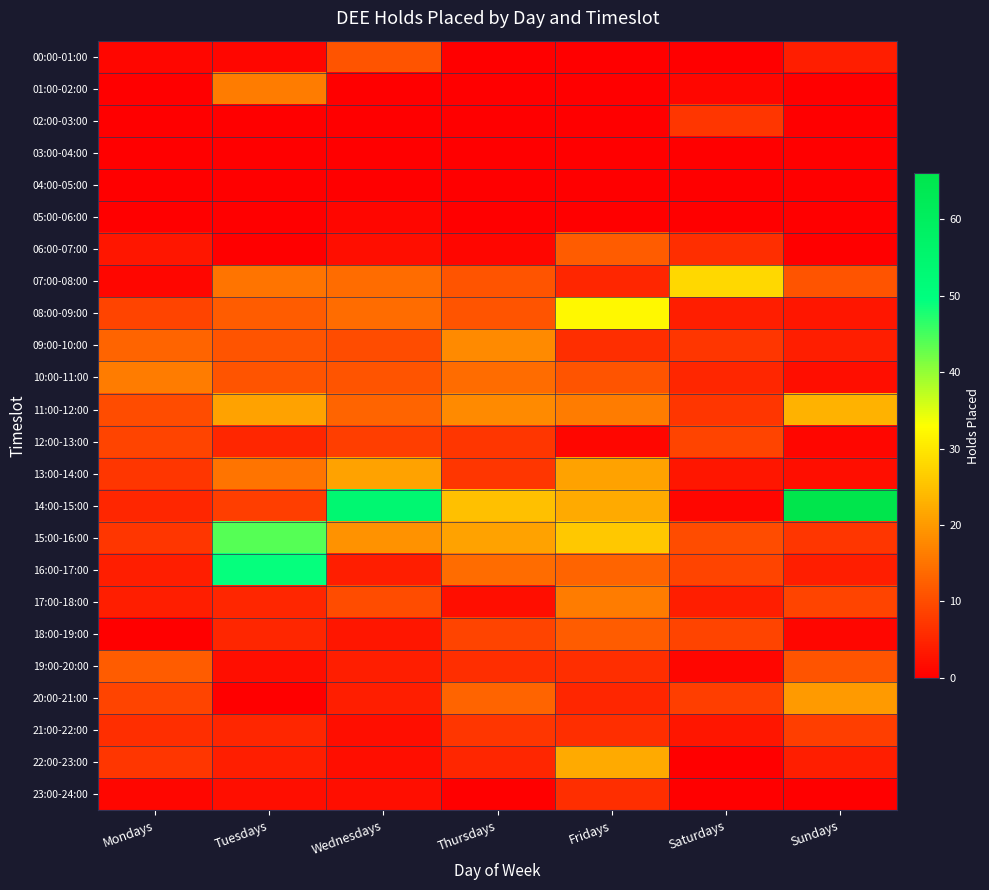

Reading right to left, transcribe all the data shown in this chart.

00:00-01:00: Sundays=4	Saturdays=0	Fridays=0	Thursdays=0	Wednesdays=11	Tuesdays=1	Mondays=1
01:00-02:00: Sundays=0	Saturdays=1	Fridays=0	Thursdays=0	Wednesdays=0	Tuesdays=16	Mondays=0
02:00-03:00: Sundays=0	Saturdays=7	Fridays=0	Thursdays=0	Wednesdays=0	Tuesdays=0	Mondays=0
03:00-04:00: Sundays=0	Saturdays=0	Fridays=0	Thursdays=0	Wednesdays=0	Tuesdays=0	Mondays=0
04:00-05:00: Sundays=0	Saturdays=0	Fridays=0	Thursdays=0	Wednesdays=0	Tuesdays=0	Mondays=0
05:00-06:00: Sundays=0	Saturdays=0	Fridays=0	Thursdays=0	Wednesdays=1	Tuesdays=0	Mondays=0
06:00-07:00: Sundays=0	Saturdays=6	Fridays=12	Thursdays=1	Wednesdays=2	Tuesdays=0	Mondays=3
07:00-08:00: Sundays=11	Saturdays=28	Fridays=5	Thursdays=11	Wednesdays=14	Tuesdays=15	Mondays=1
08:00-09:00: Sundays=3	Saturdays=4	Fridays=32	Thursdays=11	Wednesdays=14	Tuesdays=12	Mondays=9
09:00-10:00: Sundays=4	Saturdays=7	Fridays=6	Thursdays=18	Wednesdays=10	Tuesdays=11	Mondays=13
10:00-11:00: Sundays=2	Saturdays=5	Fridays=11	Thursdays=14	Wednesdays=11	Tuesdays=11	Mondays=16
11:00-12:00: Sundays=23	Saturdays=7	Fridays=16	Thursdays=18	Wednesdays=13	Tuesdays=21	Mondays=10
12:00-13:00: Sundays=1	Saturdays=9	Fridays=1	Thursdays=7	Wednesdays=8	Tuesdays=5	Mondays=9
13:00-14:00: Sundays=2	Saturdays=3	Fridays=21	Thursdays=7	Wednesdays=21	Tuesdays=15	Mondays=7
14:00-15:00: Sundays=66	Saturdays=1	Fridays=22	Thursdays=25	Wednesdays=54	Tuesdays=8	Mondays=5
15:00-16:00: Sundays=7	Saturdays=10	Fridays=26	Thursdays=21	Wednesdays=19	Tuesdays=44	Mondays=7
16:00-17:00: Sundays=4	Saturdays=9	Fridays=13	Thursdays=14	Wednesdays=4	Tuesdays=49	Mondays=4
17:00-18:00: Sundays=9	Saturdays=4	Fridays=16	Thursdays=2	Wednesdays=10	Tuesdays=5	Mondays=4
18:00-19:00: Sundays=1	Saturdays=9	Fridays=12	Thursdays=9	Wednesdays=3	Tuesdays=5	Mondays=0
19:00-20:00: Sundays=11	Saturdays=1	Fridays=6	Thursdays=6	Wednesdays=4	Tuesdays=2	Mondays=12
20:00-21:00: Sundays=20	Saturdays=8	Fridays=5	Thursdays=13	Wednesdays=4	Tuesdays=0	Mondays=9
21:00-22:00: Sundays=8	Saturdays=3	Fridays=6	Thursdays=7	Wednesdays=2	Tuesdays=5	Mondays=6
22:00-23:00: Sundays=4	Saturdays=0	Fridays=22	Thursdays=5	Wednesdays=2	Tuesdays=4	Mondays=7
23:00-24:00: Sundays=0	Saturdays=0	Fridays=6	Thursdays=0	Wednesdays=2	Tuesdays=2	Mondays=1